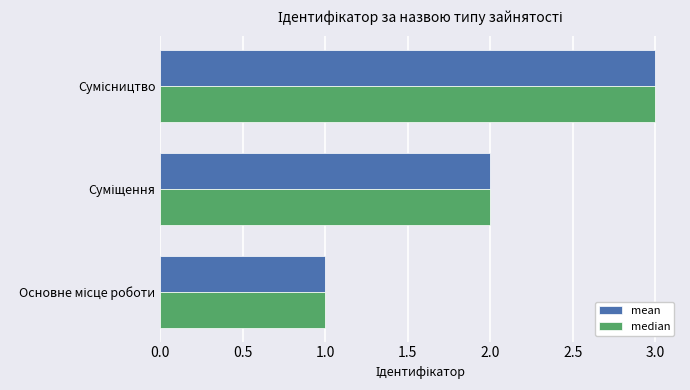

What is the sum of all median values?

6